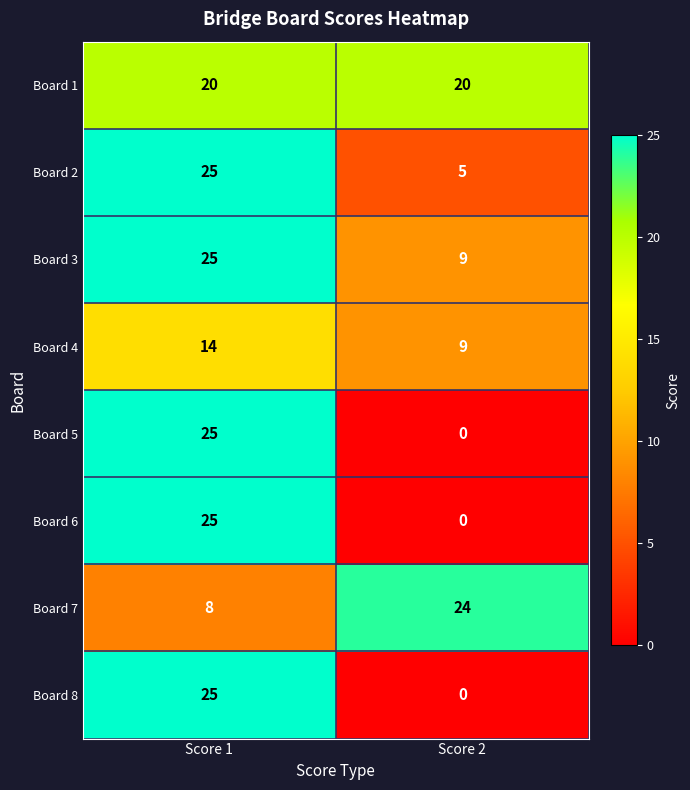

True or false: Board 6 has a value of 0 at Score 2.

True